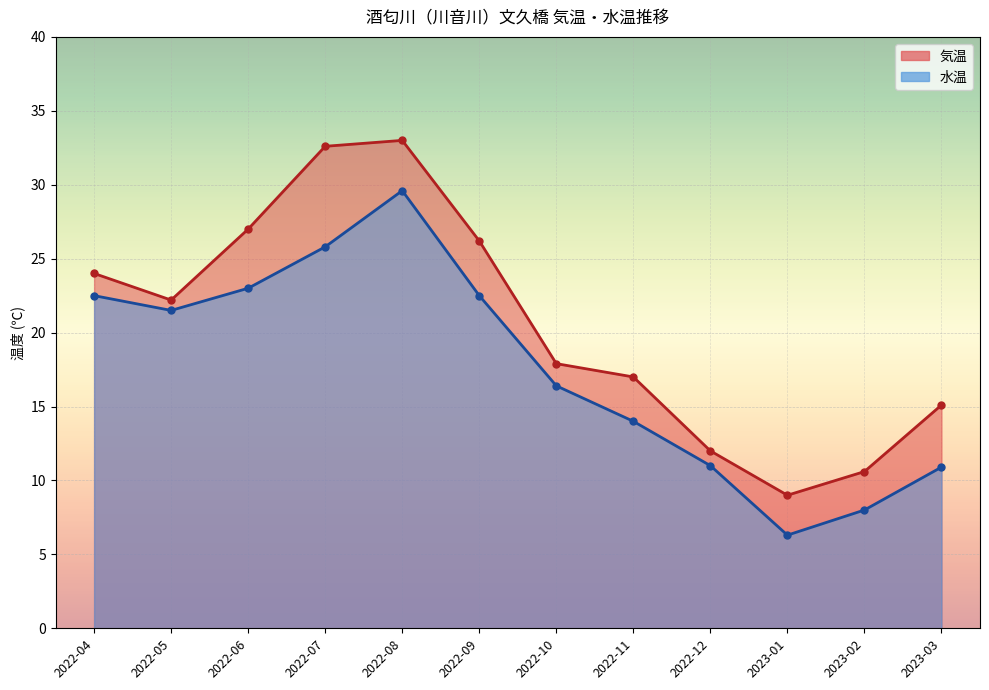

Reading left to right, transcribe all the data shown in this chart.

気温_line: 2022-04=24.0	2022-05=22.2	2022-06=27.0	2022-07=32.6	2022-08=33.0	2022-09=26.2	2022-10=17.9	2022-11=17.0	2022-12=12.0	2023-01=9.0	2023-02=10.6	2023-03=15.1
水温_line: 2022-04=22.5	2022-05=21.5	2022-06=23.0	2022-07=25.8	2022-08=29.6	2022-09=22.5	2022-10=16.4	2022-11=14.0	2022-12=11.0	2023-01=6.3	2023-02=8.0	2023-03=10.9